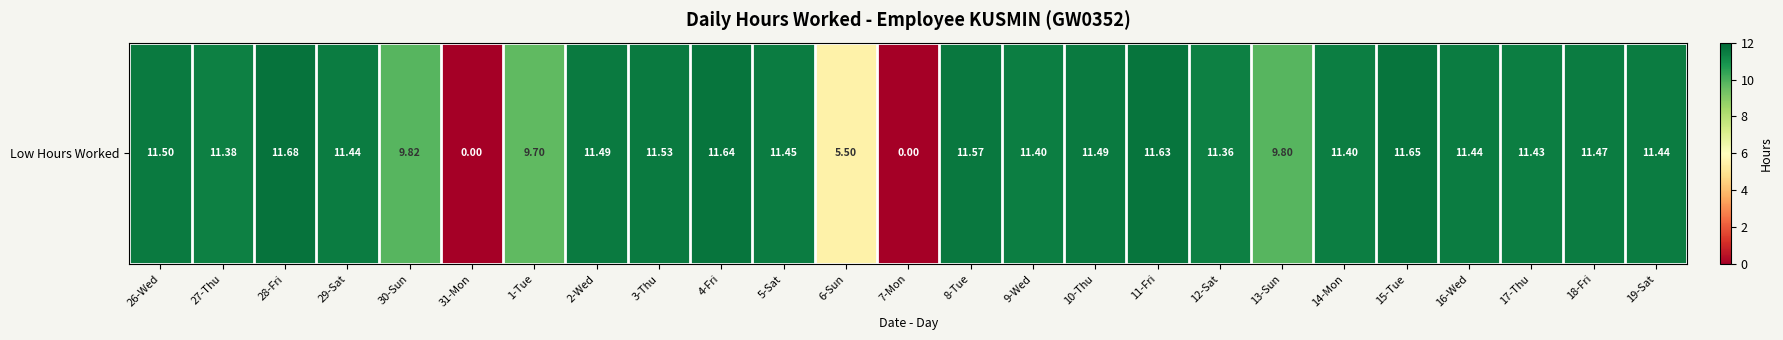

Count the number of values greater than 11.

19